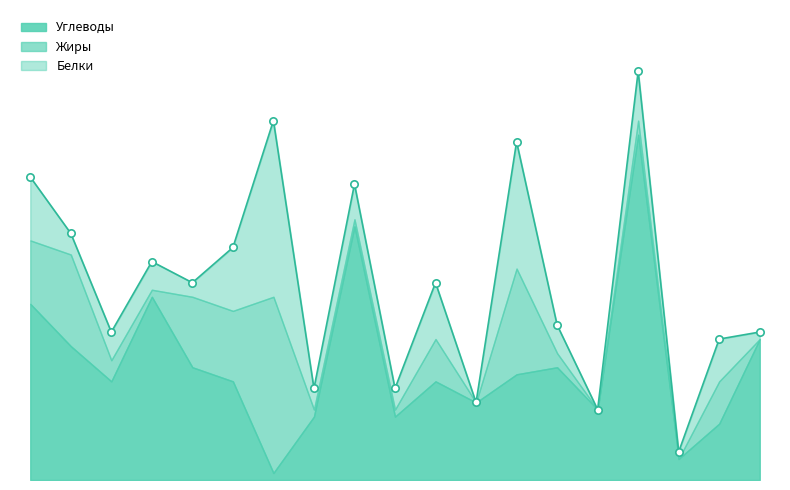

What are all the series names shown in the legend?

Углеводы, Белки, Жиры